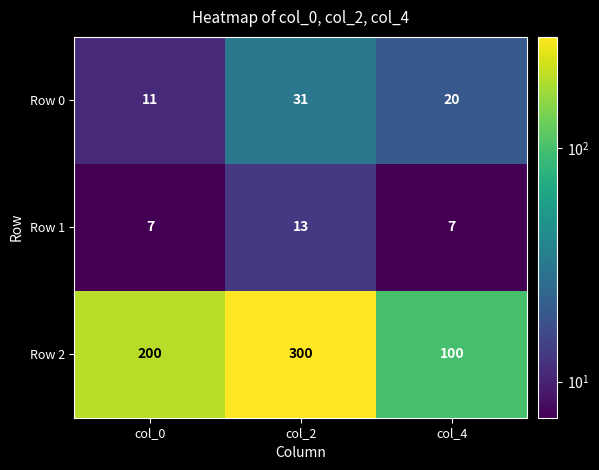

Reading right to left, what are all the values shown in this chart?

Row 0: col_4=20	col_2=31	col_0=11
Row 1: col_4=7	col_2=13	col_0=7
Row 2: col_4=100	col_2=300	col_0=200